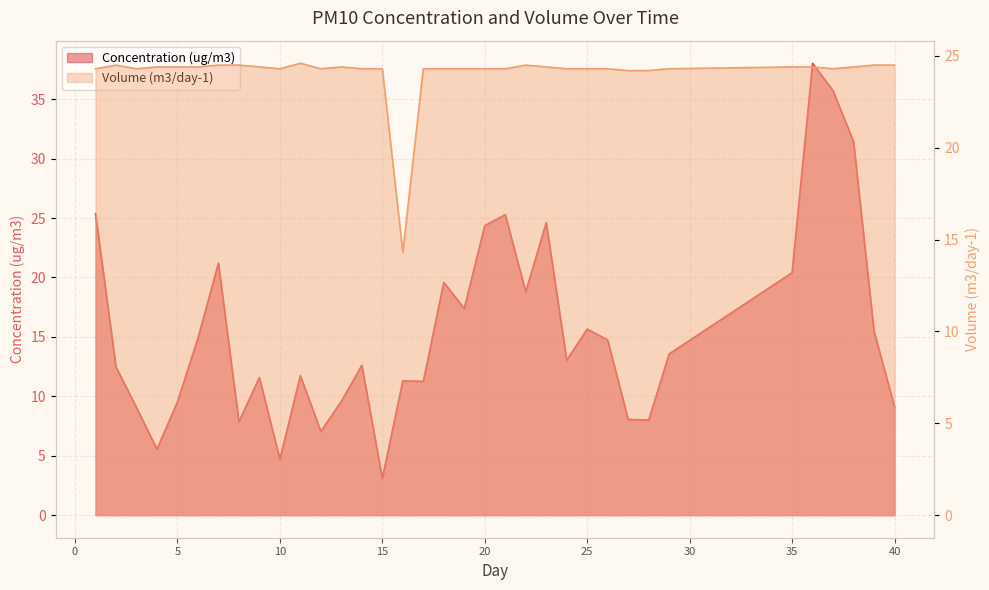

True or false: Volume (m3/day-1) and Concentration (ug/m3) cross at least once.

True